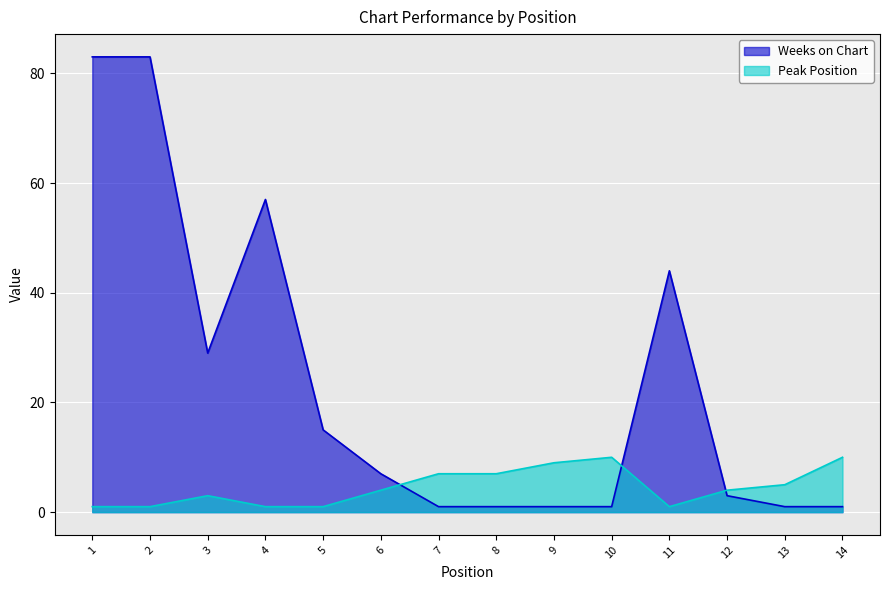

What is the minimum value for Weeks on Chart?

1